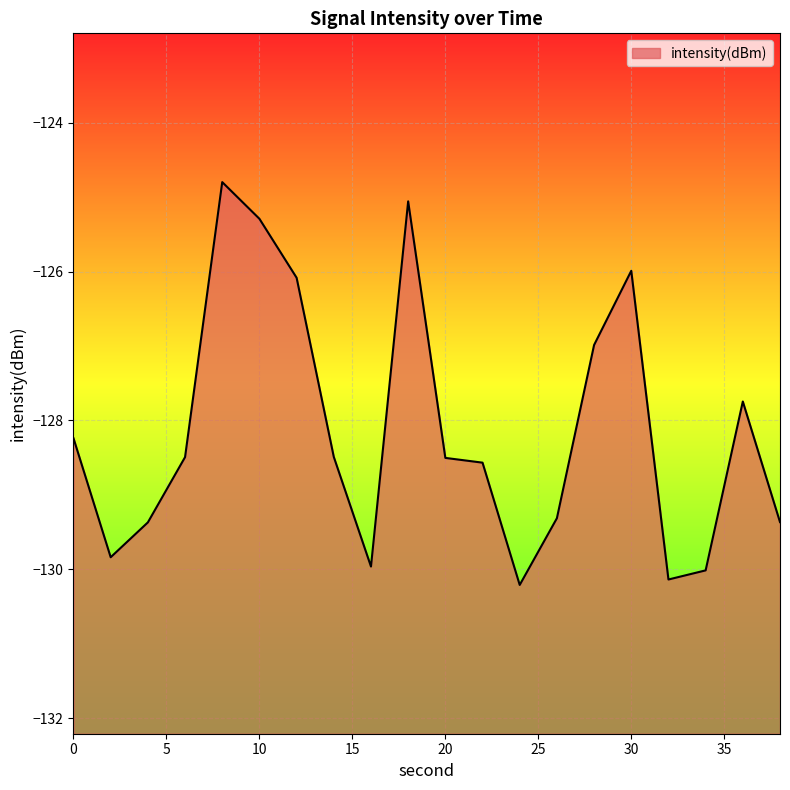

List the labels in order of value, smallest first.

24, 32, 34, 16, 2, 4, 38, 26, 22, 20, 6, 14, 0, 36, 28, 12, 30, 10, 18, 8